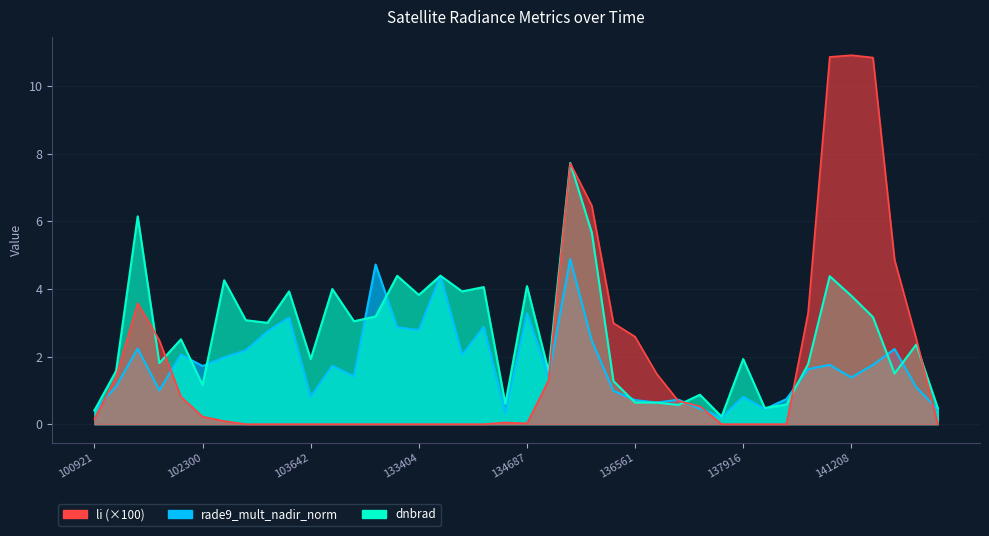

In rade9_mult_nadir_norm, how many points are higher than both neighbors (excluding endpoints)?

13